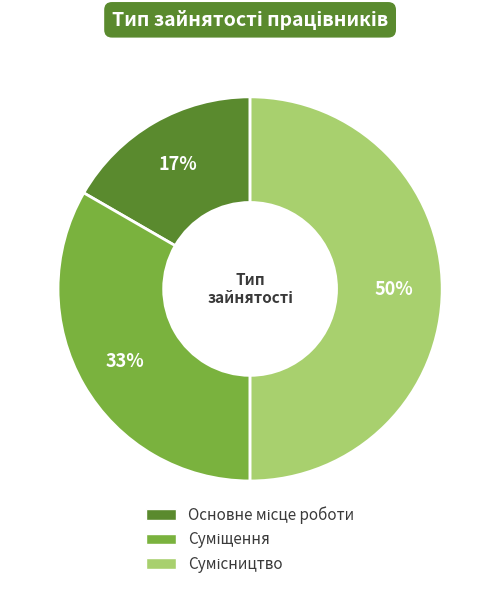

To the nearest percent, what is the difference between the largest and smallest slice percentages?

33%